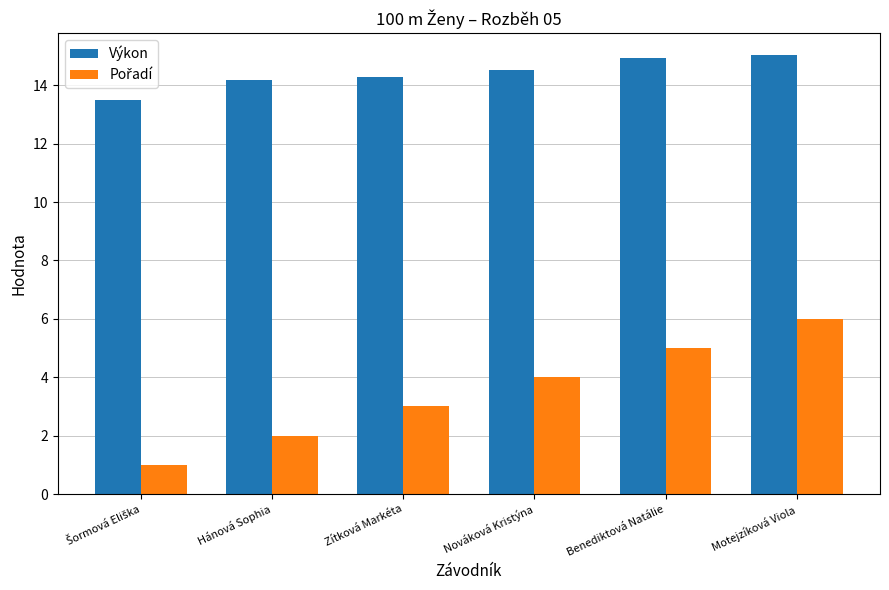

Is it true that Výkon equals 25.4 at Nováková Kristýna?

False